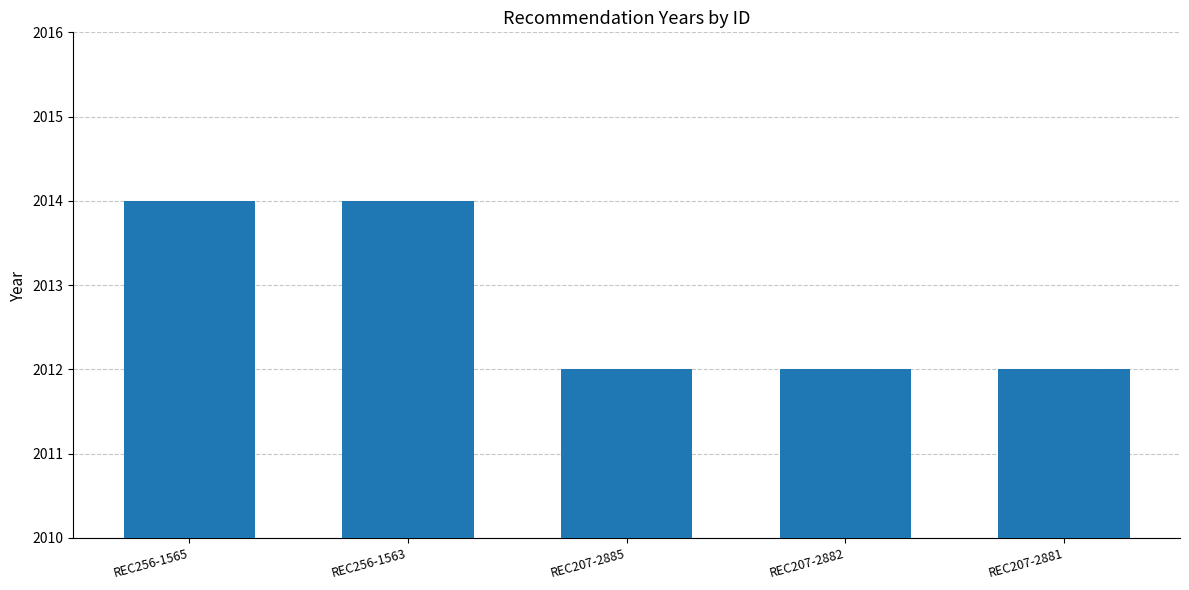

What is the ratio of the value at REC256-1565 to the value at REC207-2881?

1.0